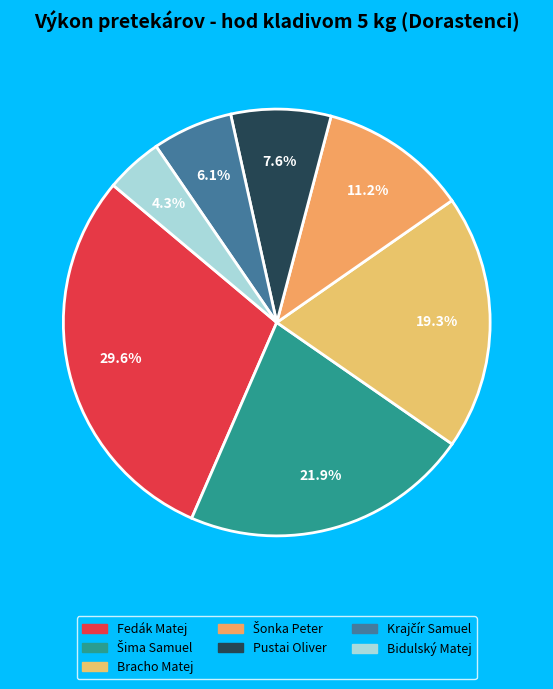

Between Bracho Matej and Krajčír Samuel, which is larger?

Bracho Matej